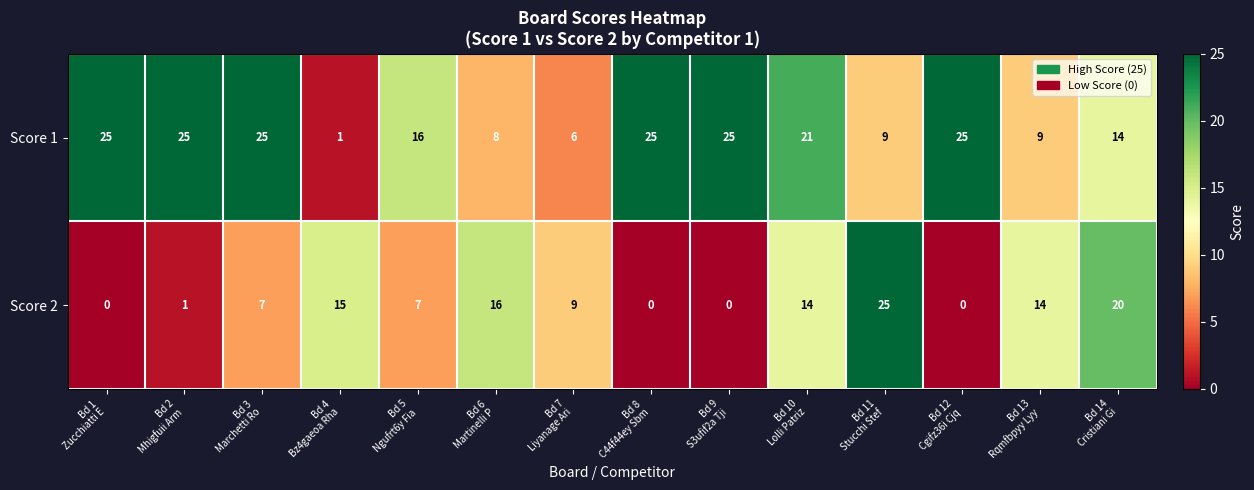

Reading left to right, what are all the values shown in this chart?

Score 1: 25	25	25	1	16	8	6	25	25	21	9	25	9	14
Score 2: 0	1	7	15	7	16	9	0	0	14	25	0	14	20